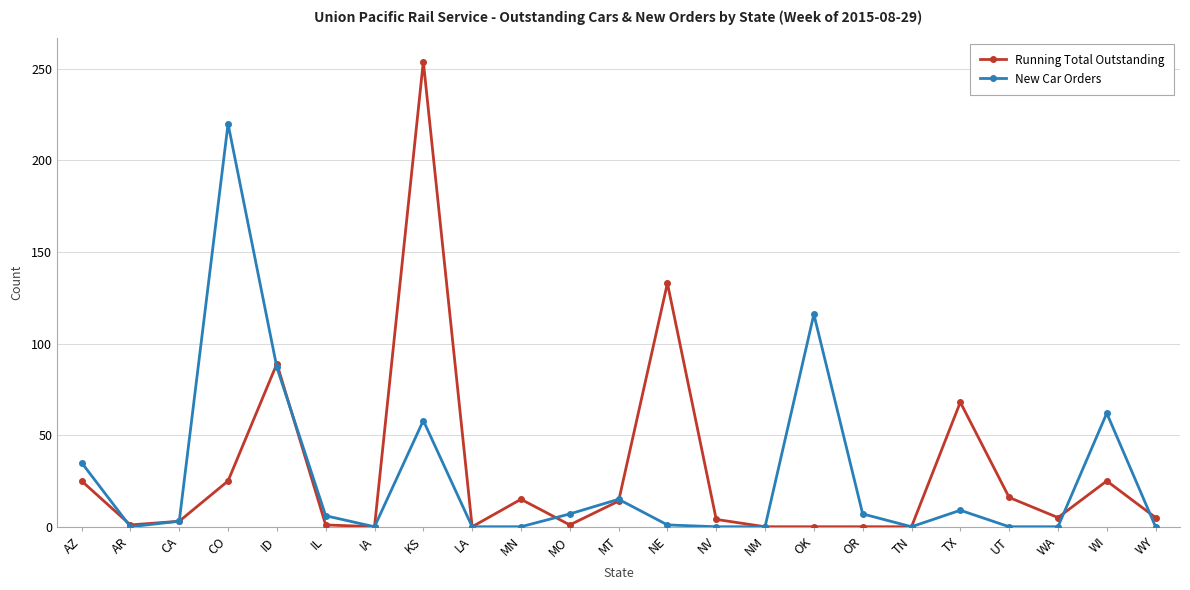

List the series in order of their peak value, lowest first.

New Car Orders, Running Total Outstanding